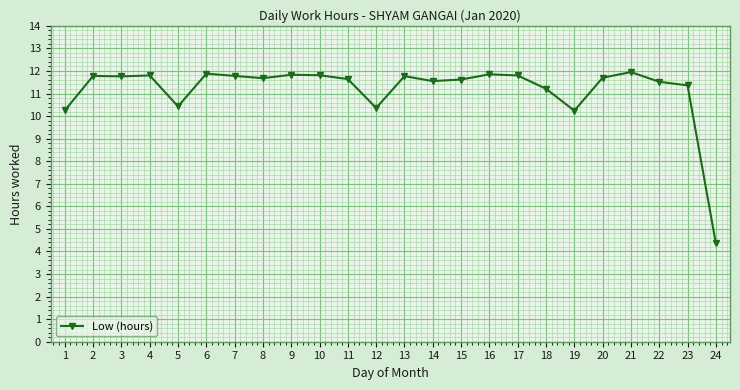

Which category has the lowest value across all series?

24